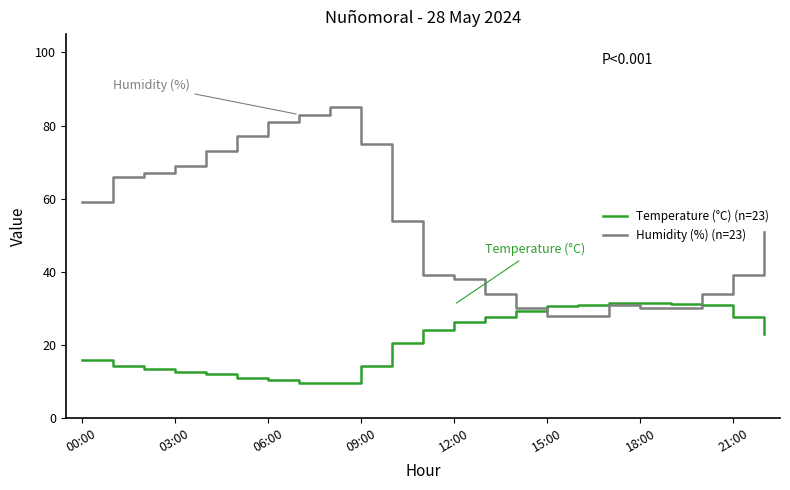

Which series has the largest range (max minus min)?

Humidity (%) (n=23)